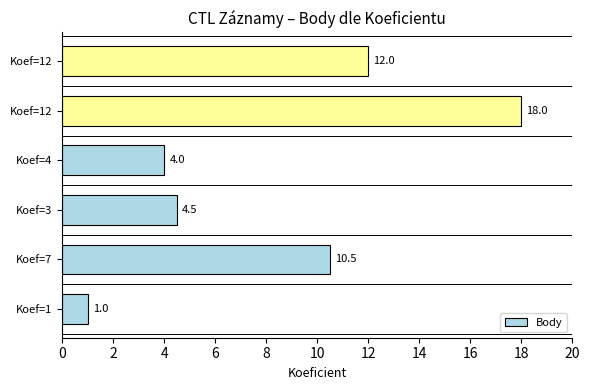

Count the number of data series in this chart.

1